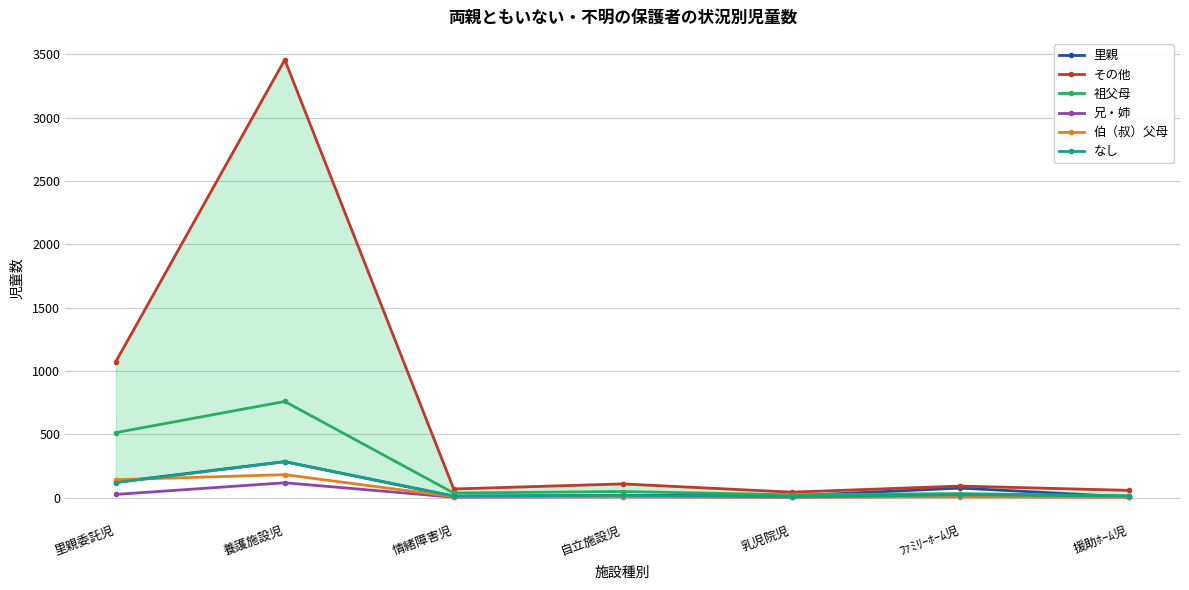

True or false: 祖父母 has a value of 759 at 養護施設児.

True